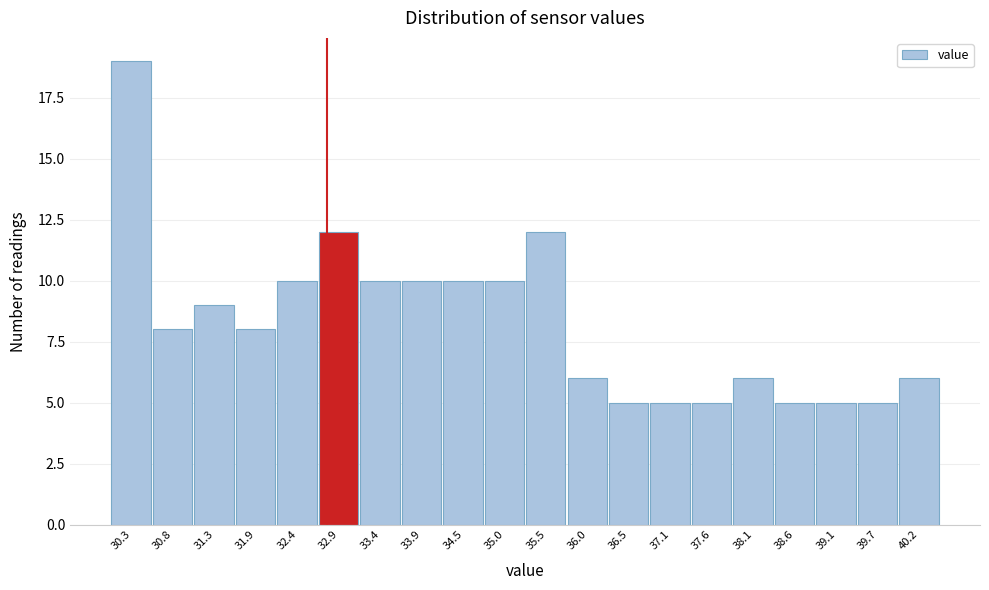

Reading left to right, list all the values displayed in this chart.

19	8	9	8	10	12	10	10	10	10	12	6	5	5	5	6	5	5	5	6